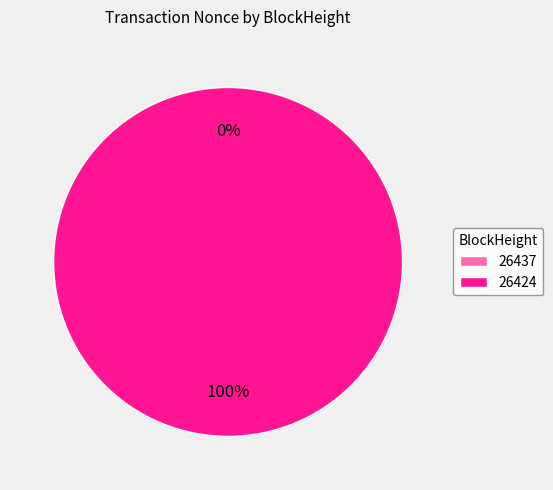

What is the largest slice in the pie chart?

26424